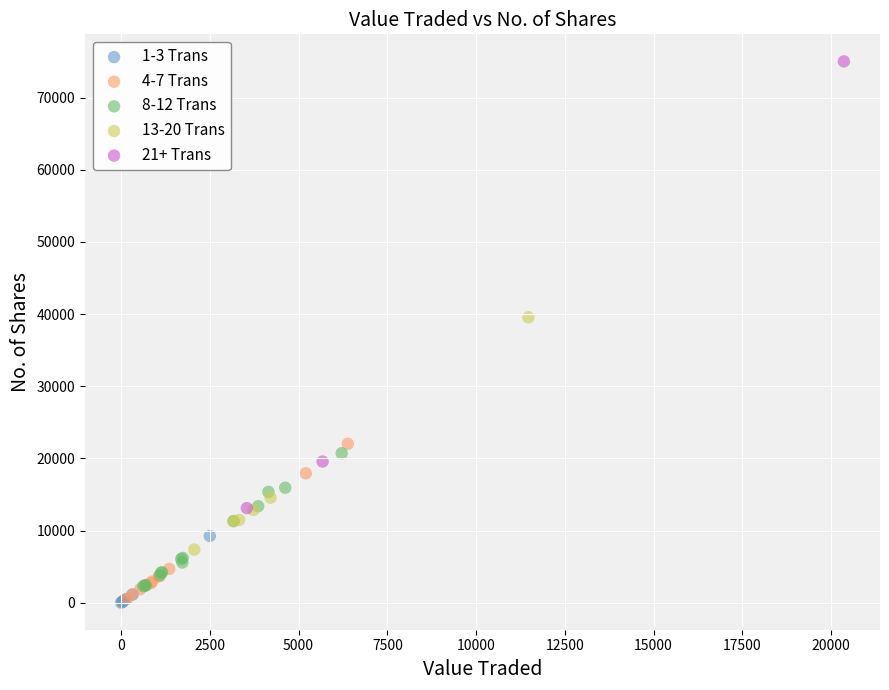

Which series contains the highest Y value?

21+ Trans